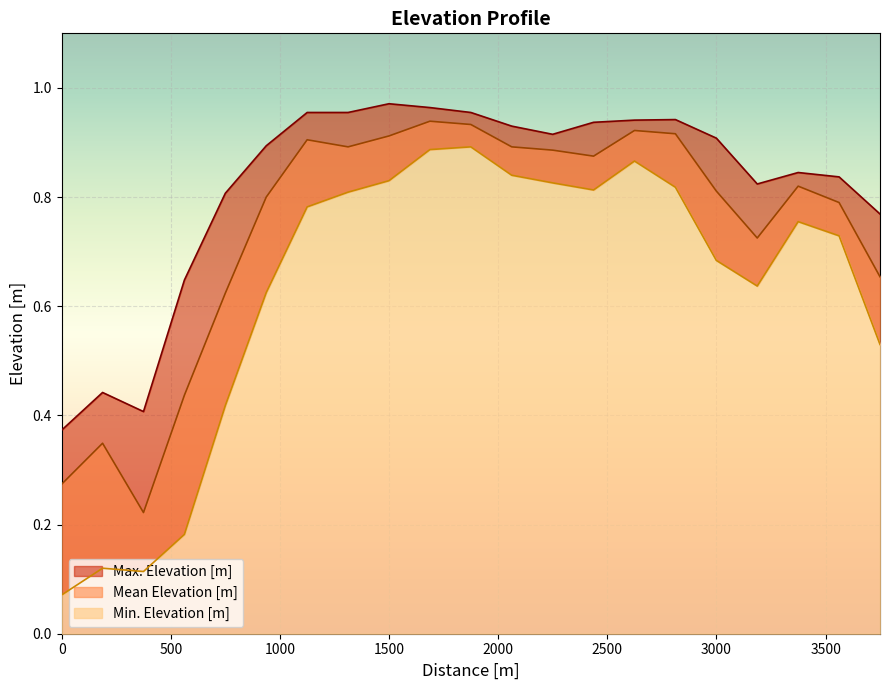

True or false: Mean Elevation [m] and Max. Elevation [m] cross at least once.

False